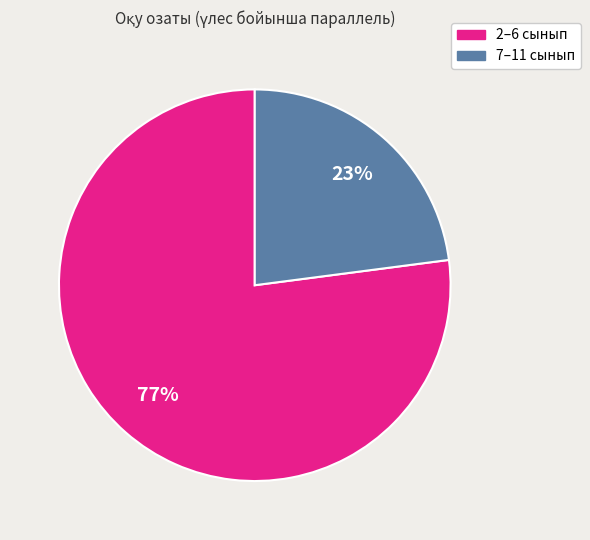

Does any single category account for the majority?

Yes